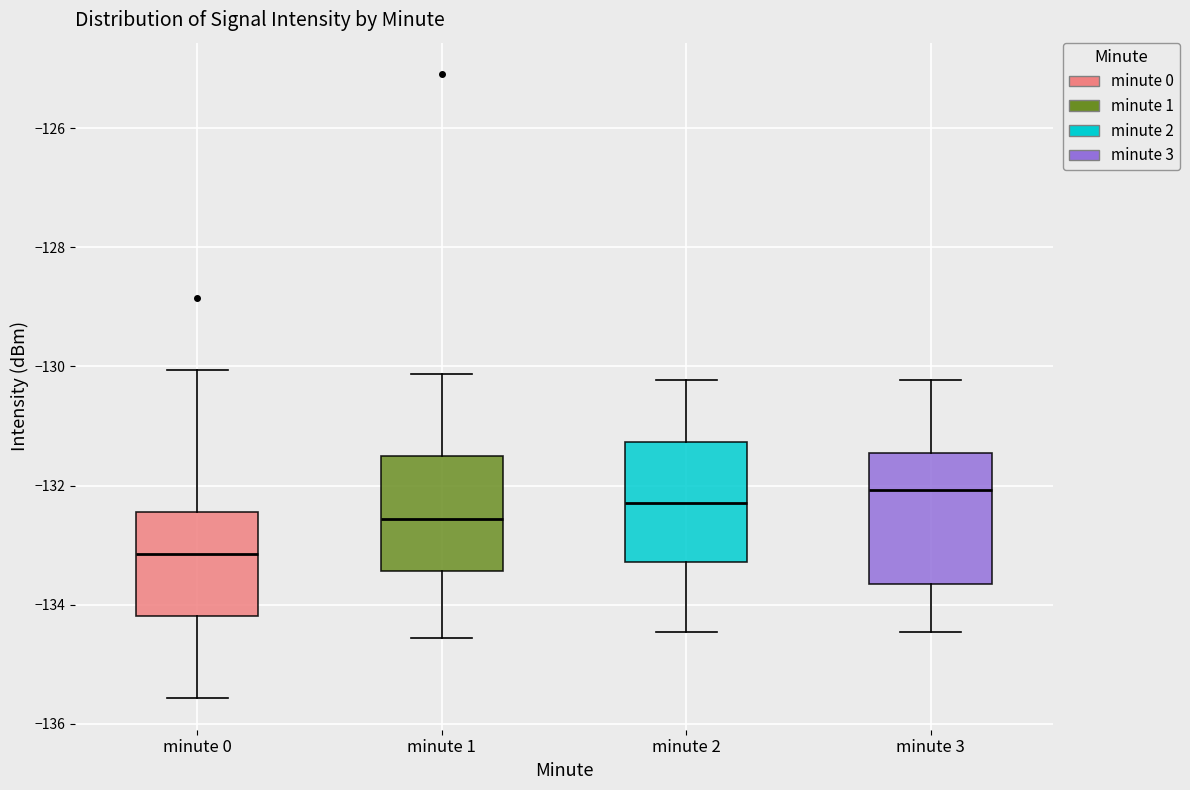

Where is the upper edge of the box for minute 2 on the y-axis? The values are not printed on the chart, so give them approximately, as read against the axis.

-131.2